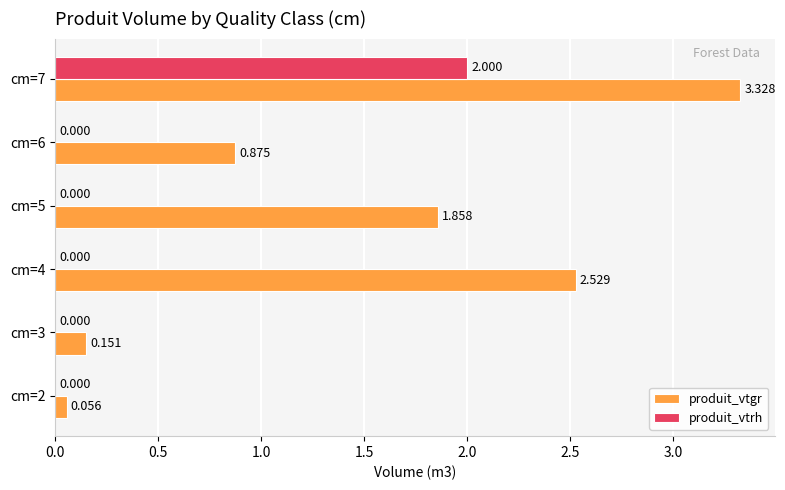

Which series has the largest total across all categories?

produit_vtgr